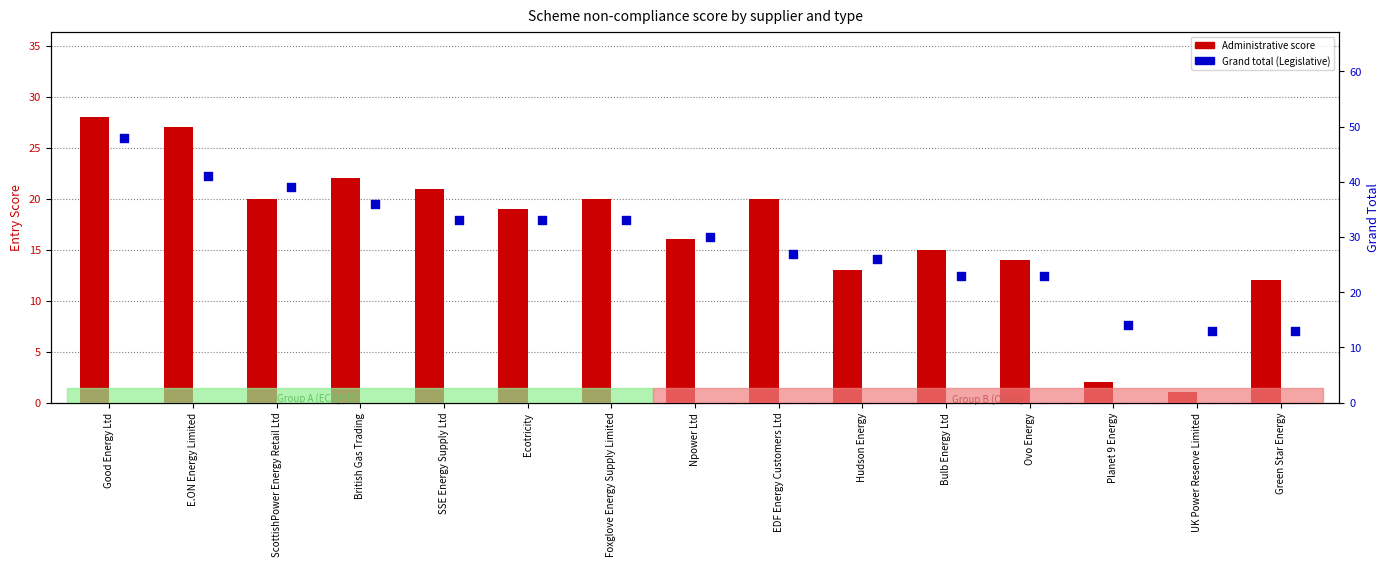

What is the total value across all series at Bulb Energy Ltd?

38